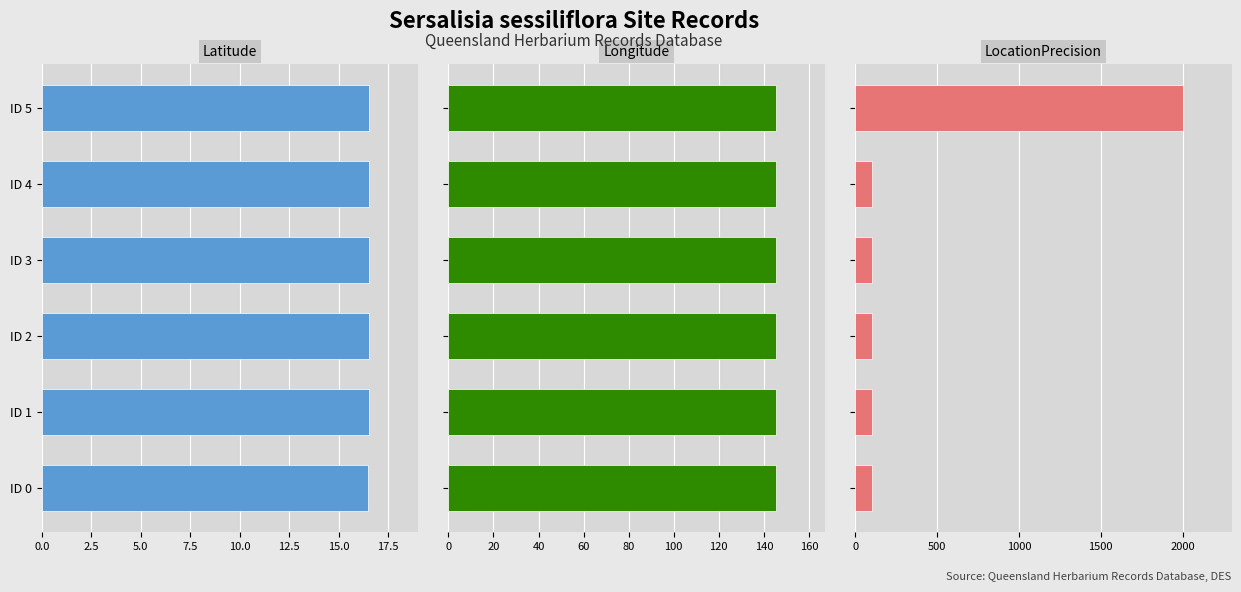

How many Longitude values are between 145 and 146?

6